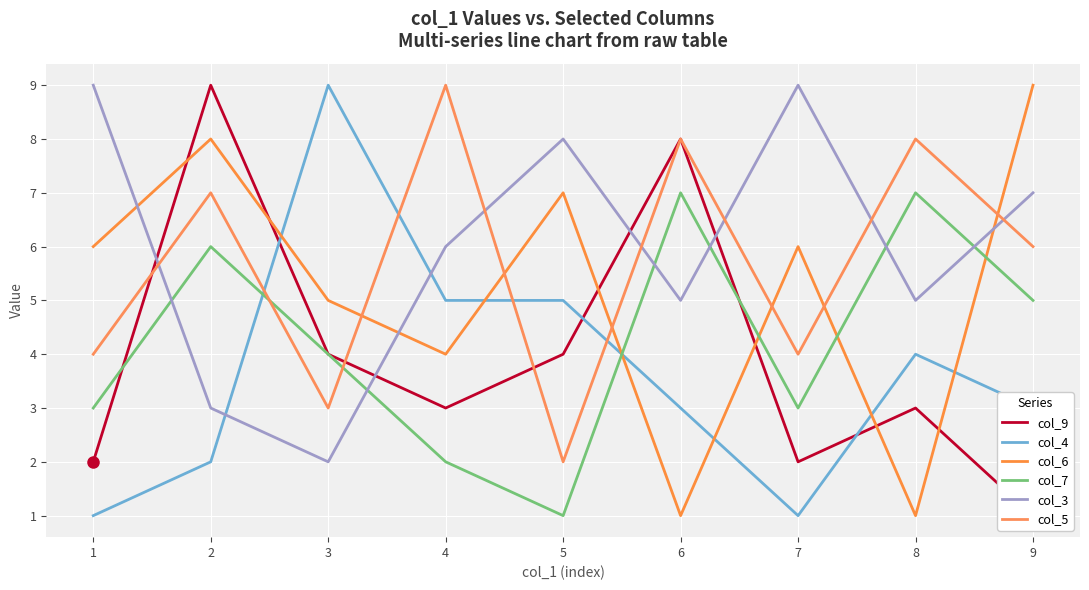

What is the difference between the highest and lowest values at 9?

8